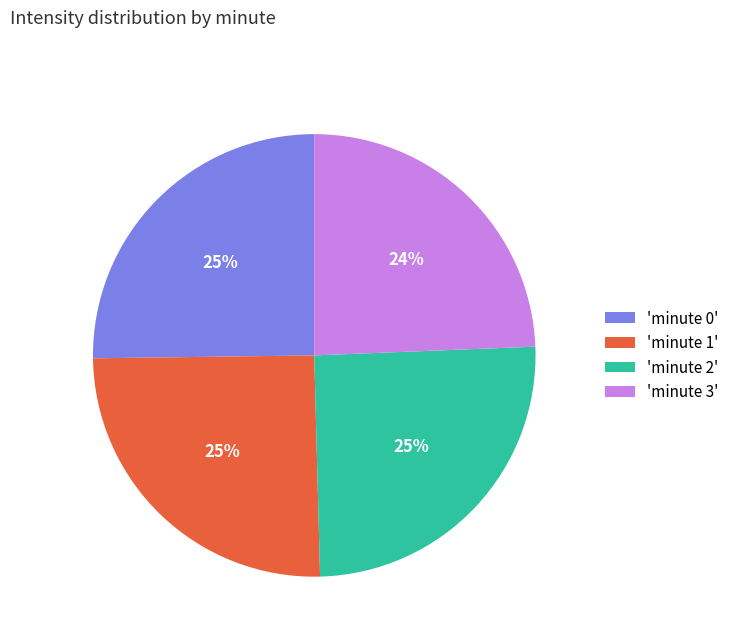

Is there any slice that represents more than half of the pie?

No